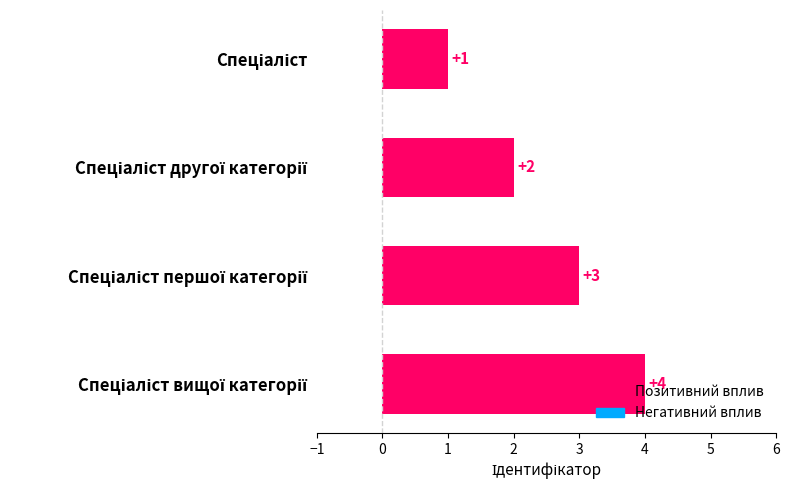

How many values are below 3?

2